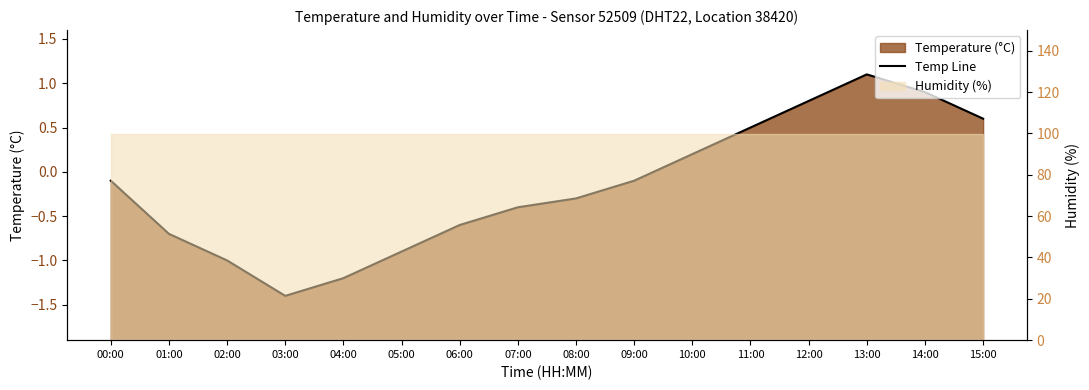

Where is the data nearest to the value 0?

00:00